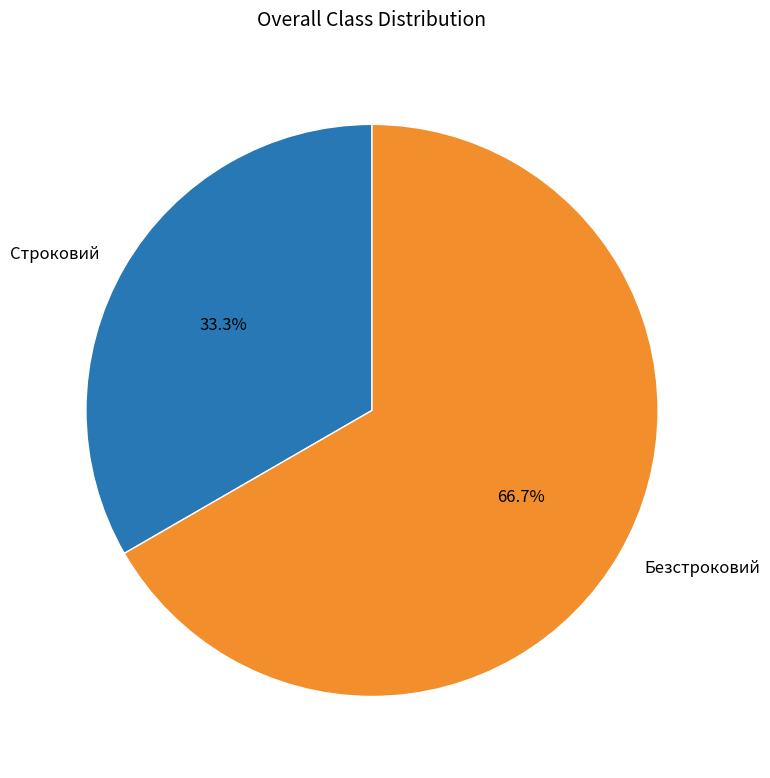

Is it true that Строковий is 33% of the pie?

True